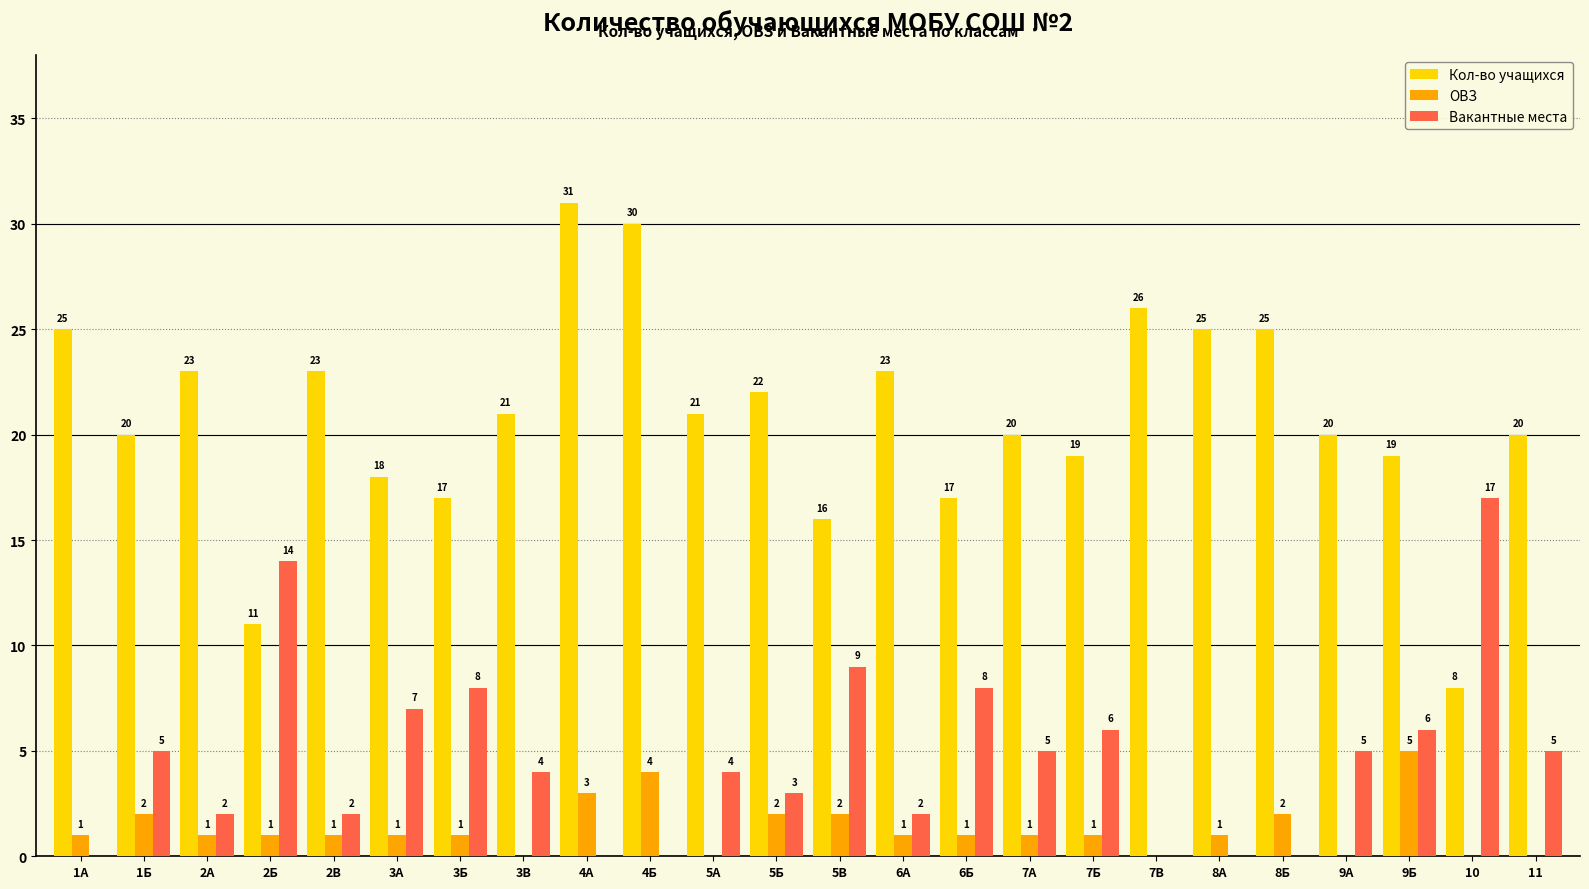

Does the chart contain stacked bars?

No